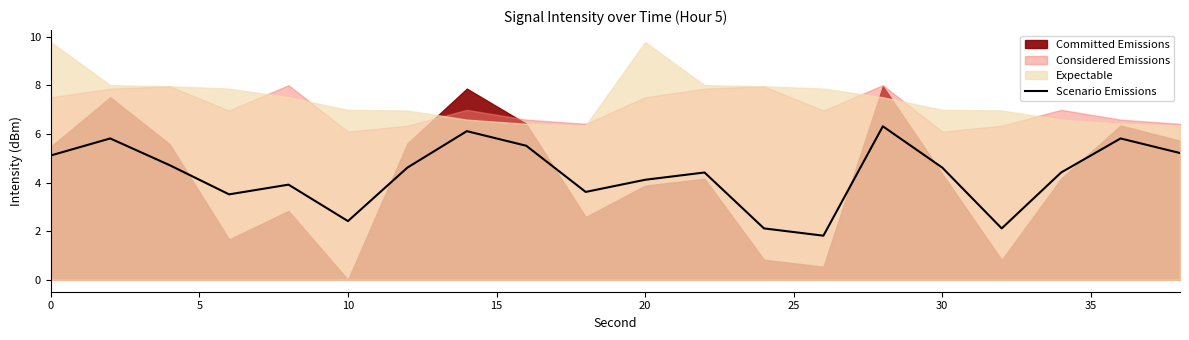

What is the highest value of the Scenario Emissions series?

6.3